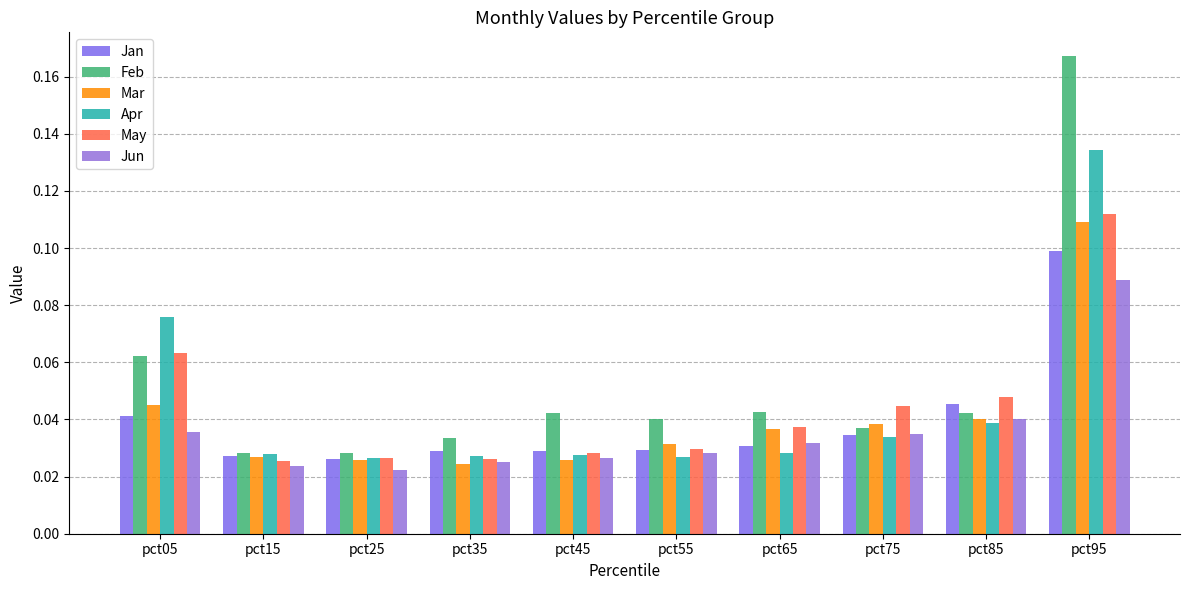

Which has a higher value, pct35 or pct15?

pct35